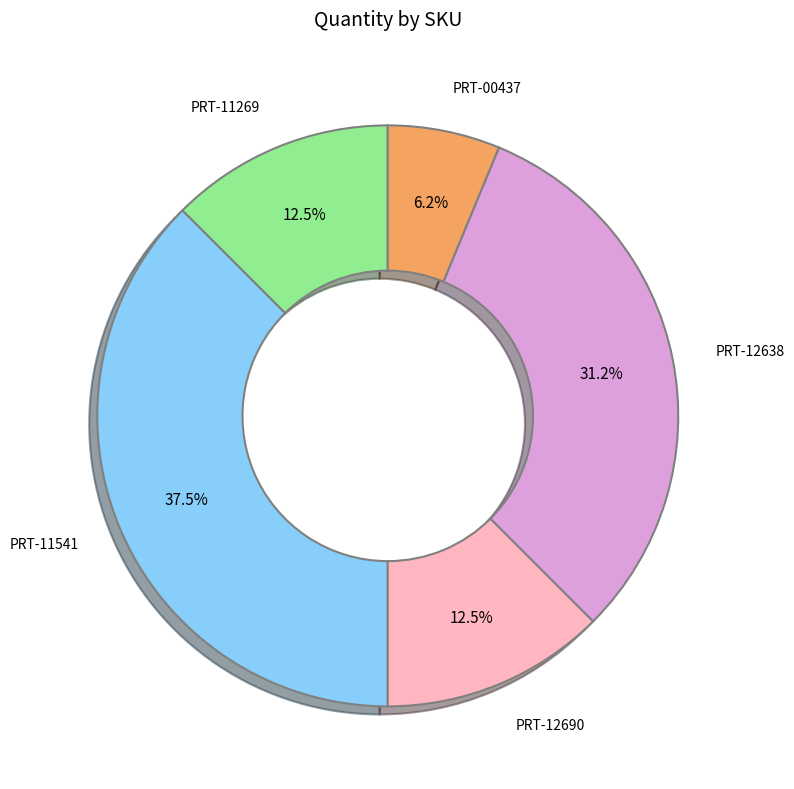

Does PRT-00437 represent more than half of the total?

No